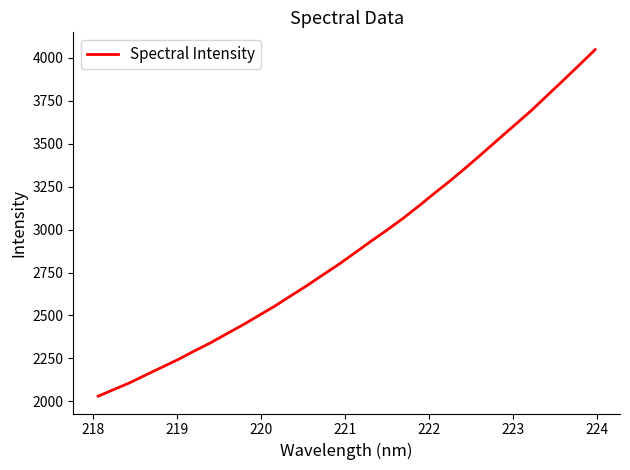

What is the difference between the maximum and minimum values?

2016.4